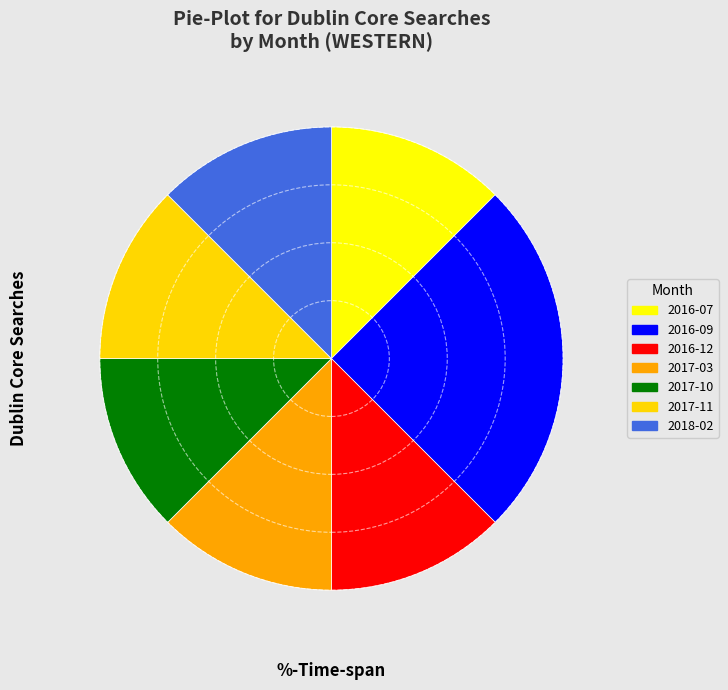

Combined, what portion of the pie is 2017-11 and 2016-09?

37.5%